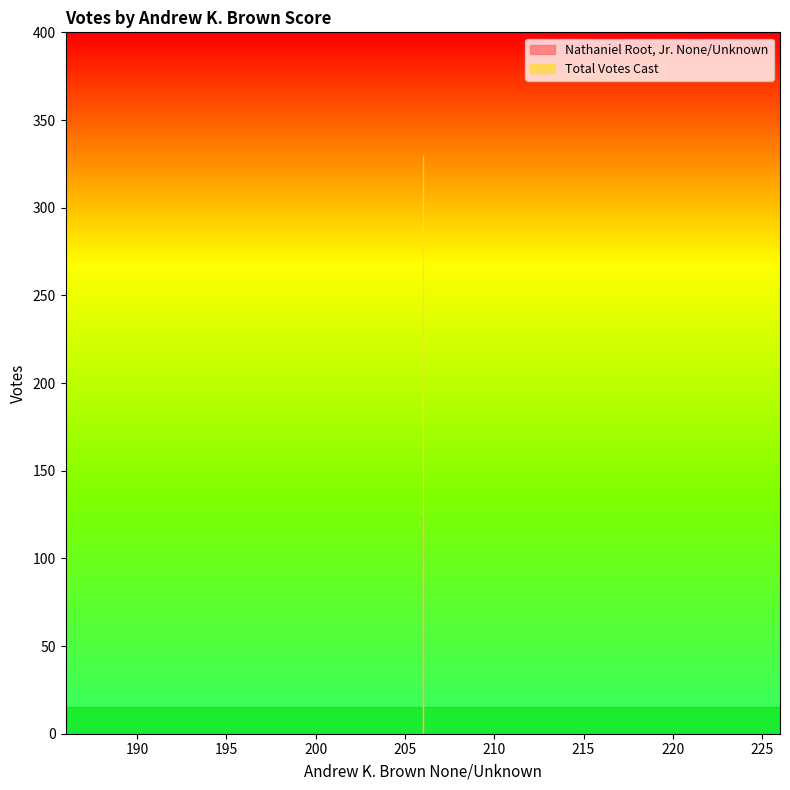

What is the lowest value of the Nathaniel Root, Jr. None/Unknown series?

124